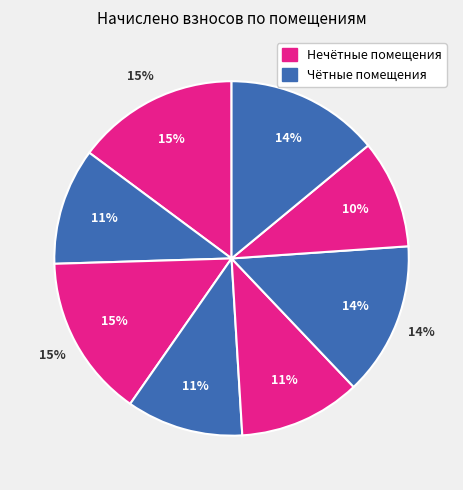

Is 1 the majority of the pie?

No